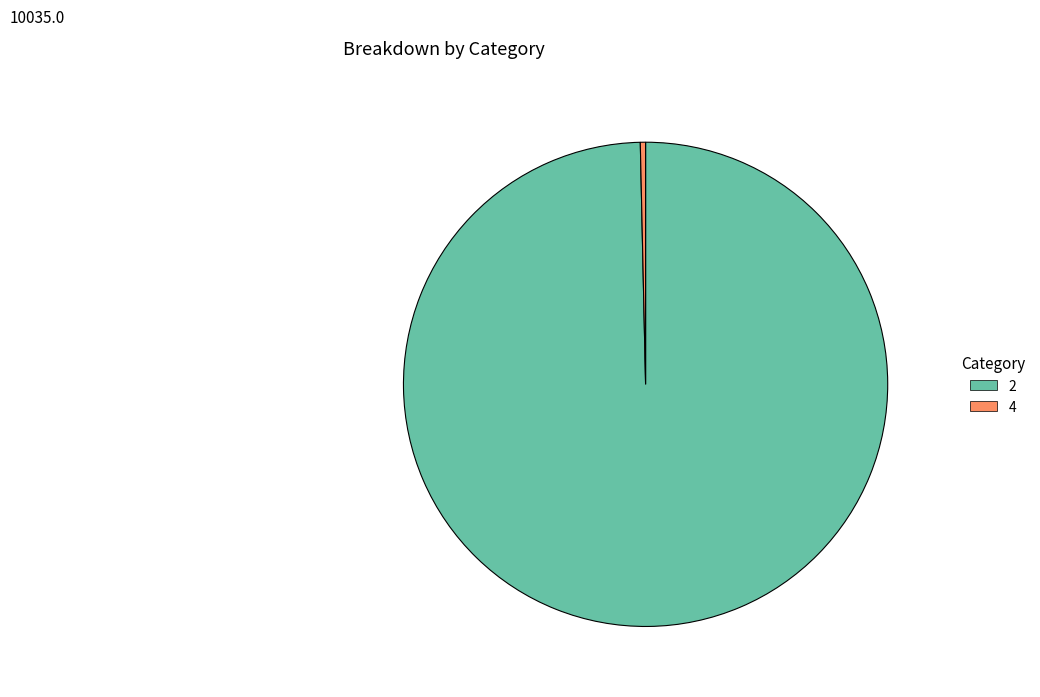

What is the smallest slice in the pie chart?

4